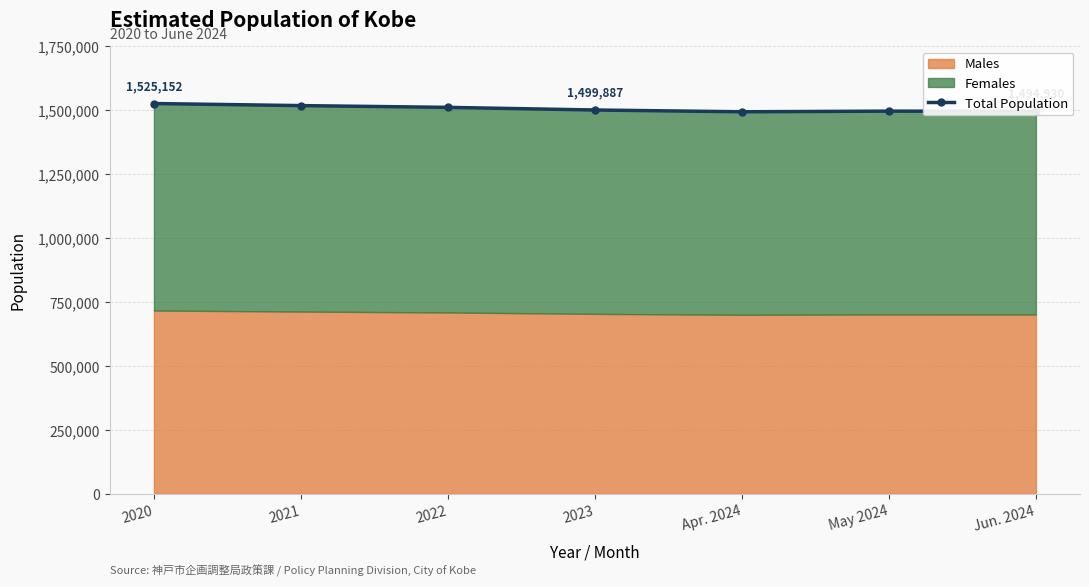

At which label does the data first exceed 1499887?

2020